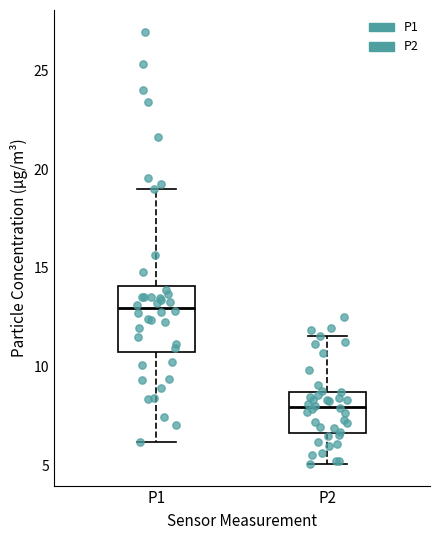

Reading left to right, read every box against the y-axis: the position of its median line, the range the box covers, and the ends of its whiskers. The values are not printed on the chart, so give them approximately, as read against the axis.

P1: median 13.0, box 11.0 to 14.0, whiskers 6.0 to 19.0
P2: median 8.0, box 6.5 to 8.5, whiskers 5.0 to 11.5